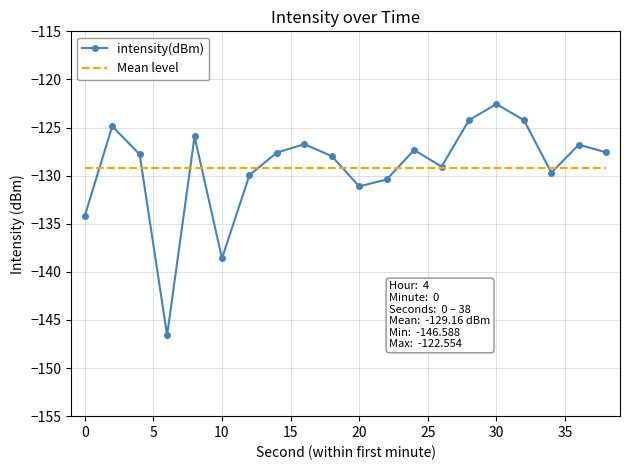

Which series has the widest spread of values?

intensity(dBm)